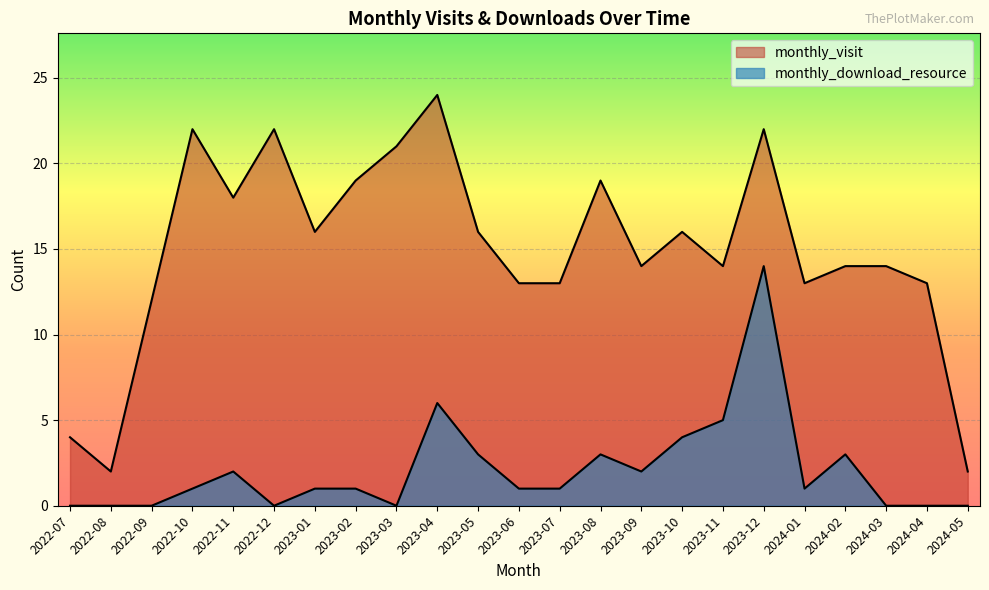

At which category does monthly_visit reach its first local valley?

2022-08